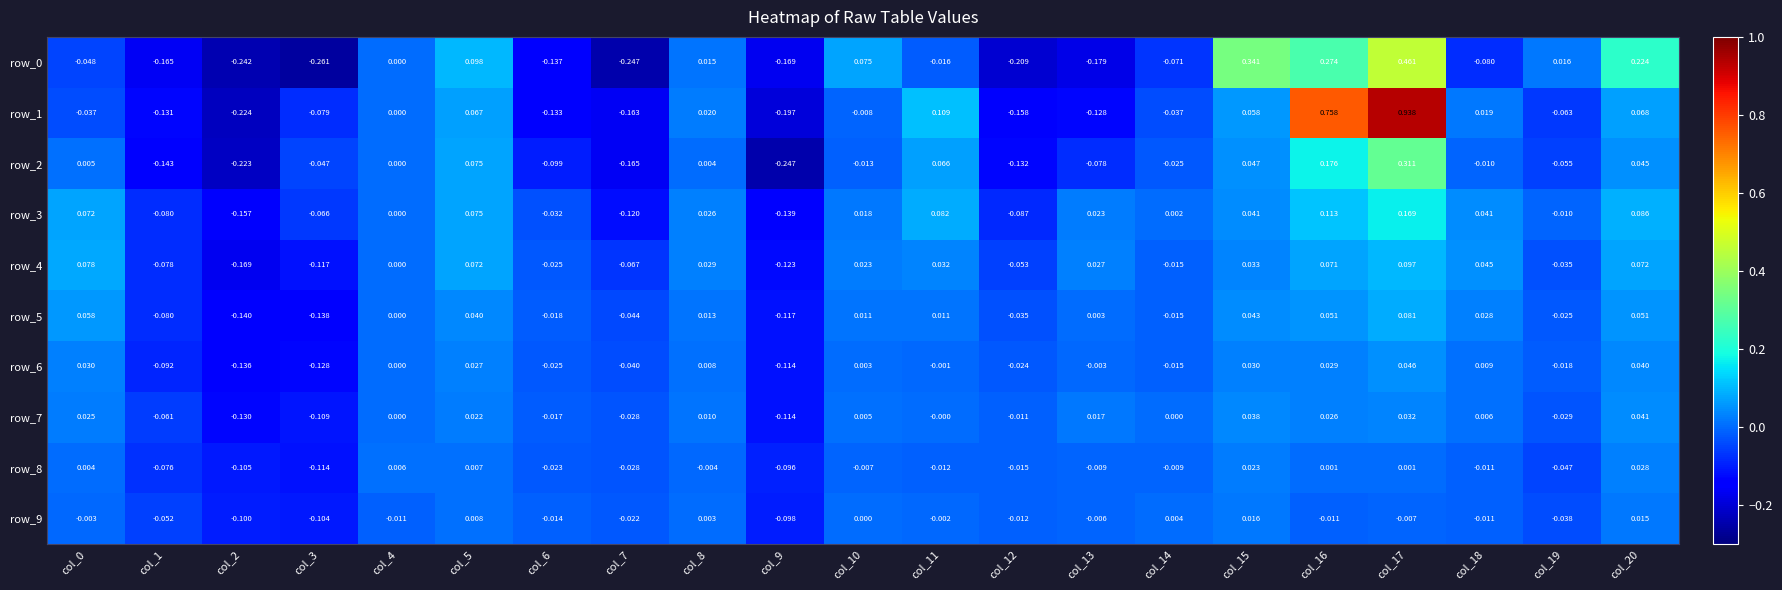

How many distinct data groups are displayed?

10